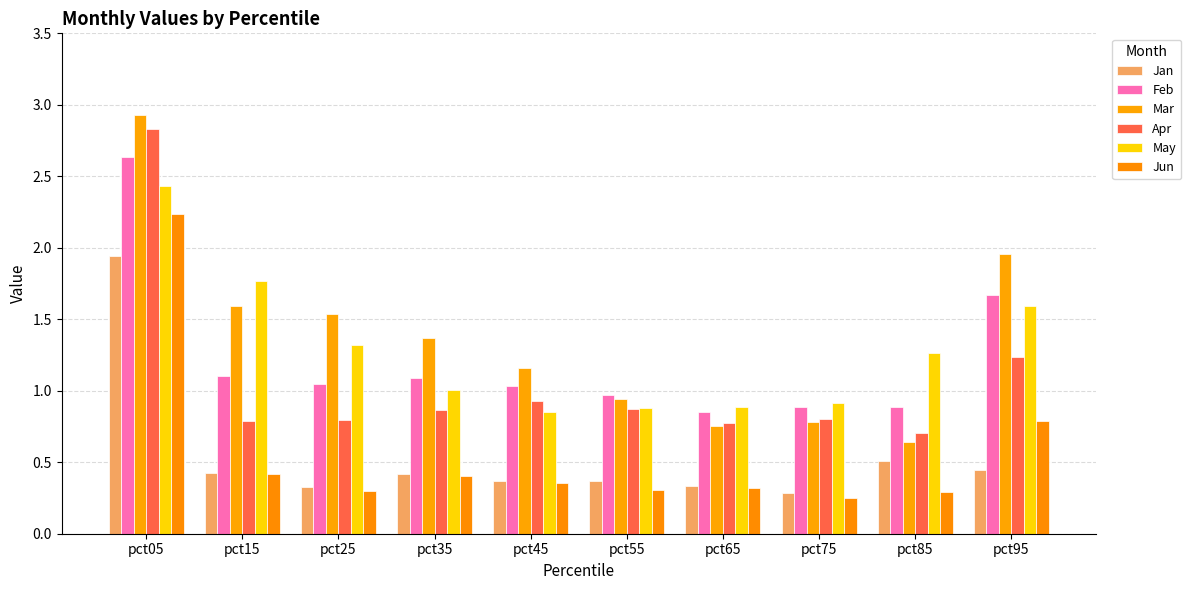

The Feb series shows 0.9 at pct85. True or false?

True